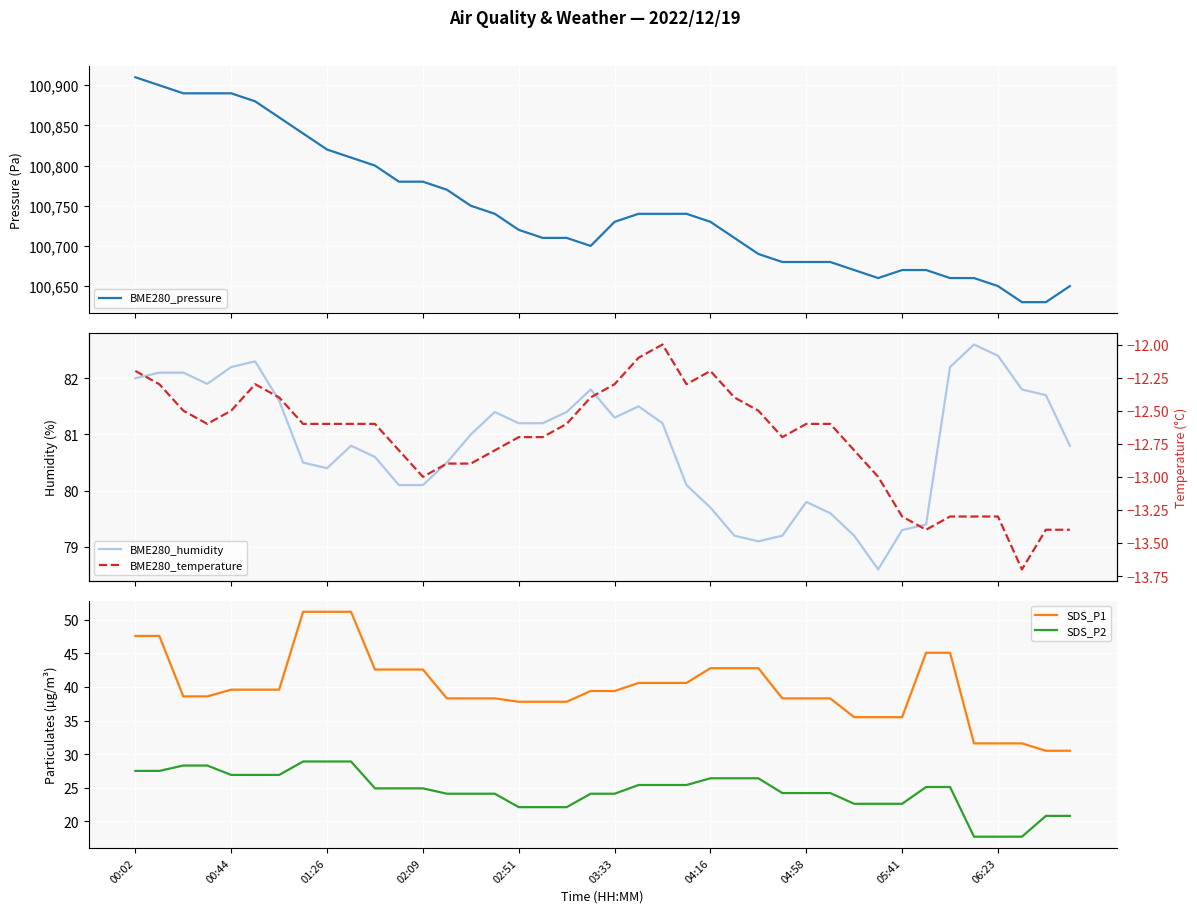

Which series has the largest total across all categories?

BME280_pressure